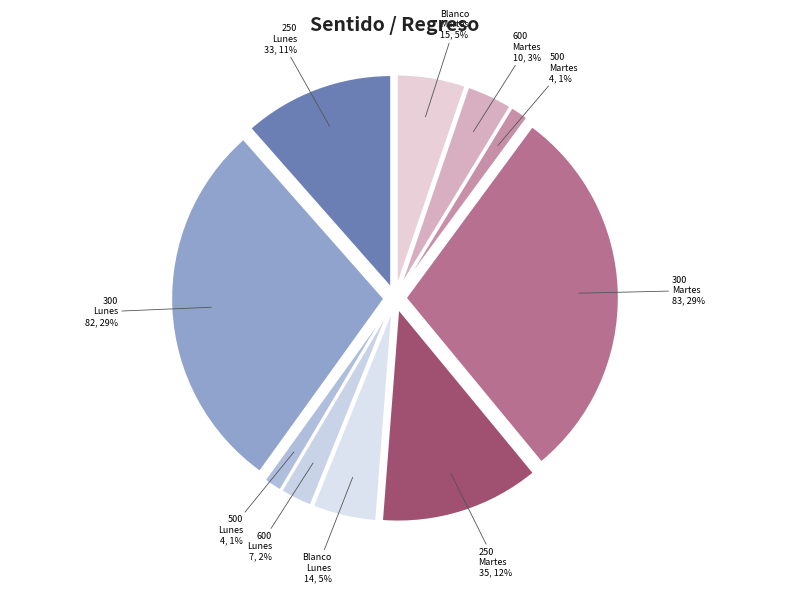

Count the number of slices in the pie.

2